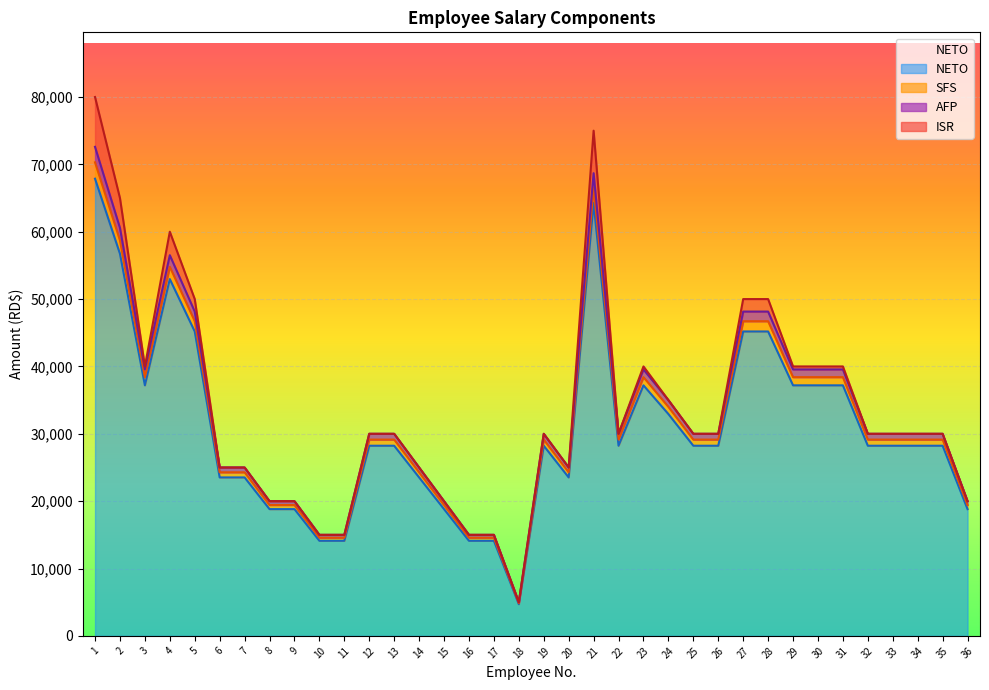

What is the value of the AFP point at the 15th from the left?

20000.0